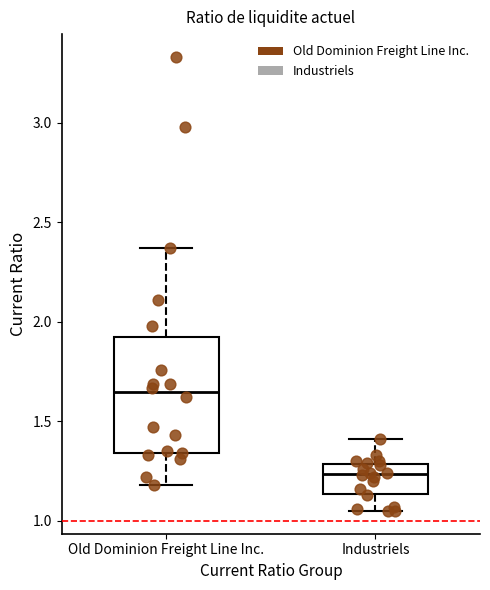

Reading left to right, transcribe this box plot: for each box, give where its median line is, the range the box spans, and where its two whiskers end, as read against the y-axis. The values are not printed on the chart, so give them approximately, as read against the axis.

Old Dominion Freight Line Inc.: median 1.65, box 1.35 to 1.95, whiskers 1.20 to 2.35
Industriels: median 1.25, box 1.15 to 1.30, whiskers 1.05 to 1.40